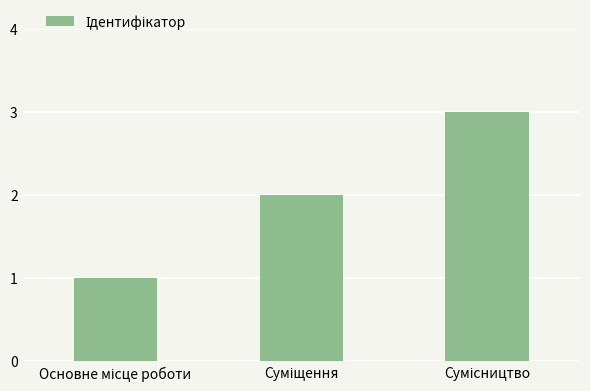

How many bars are there in total?

3